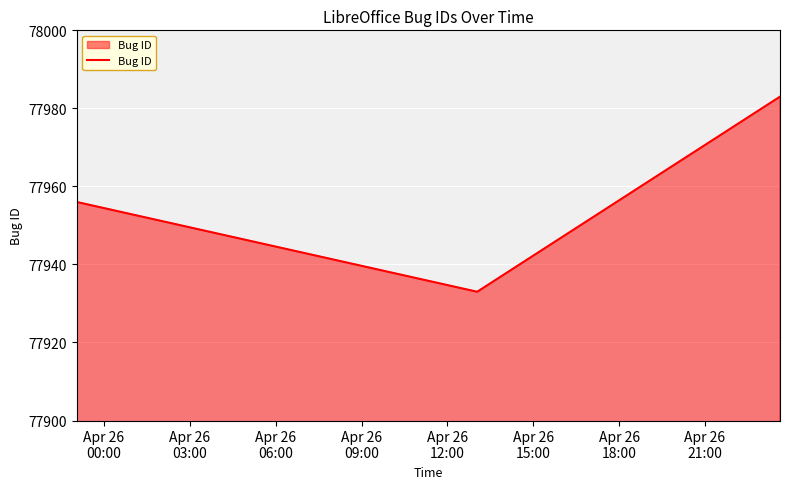

What is the difference between the second highest and minimum values?

23